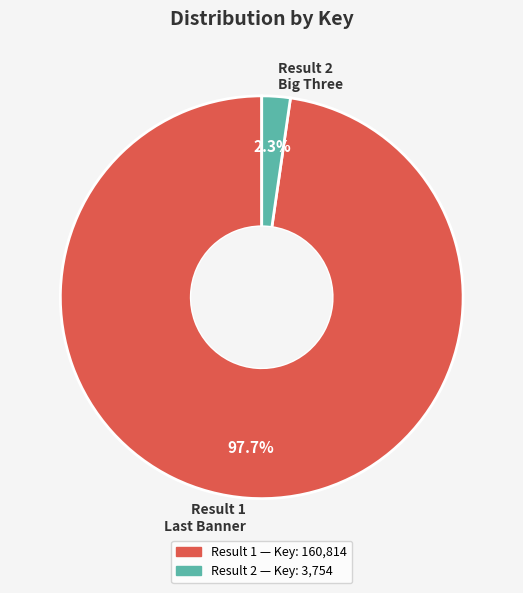

Which slice is the smallest?

Result 2 Big Three